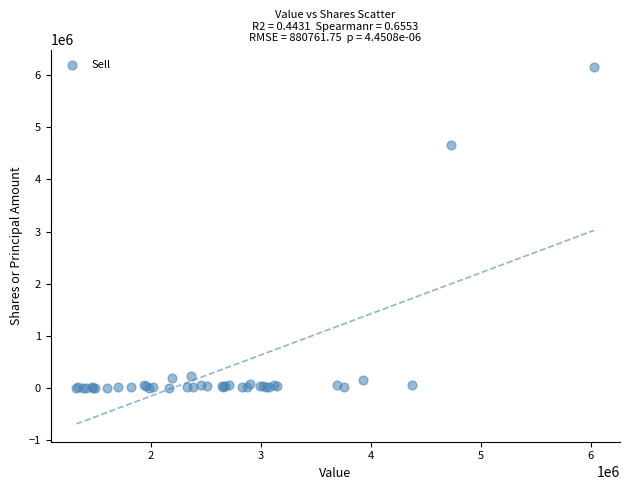

What Y value in the scatter plot is closest to 3072900?

4650000